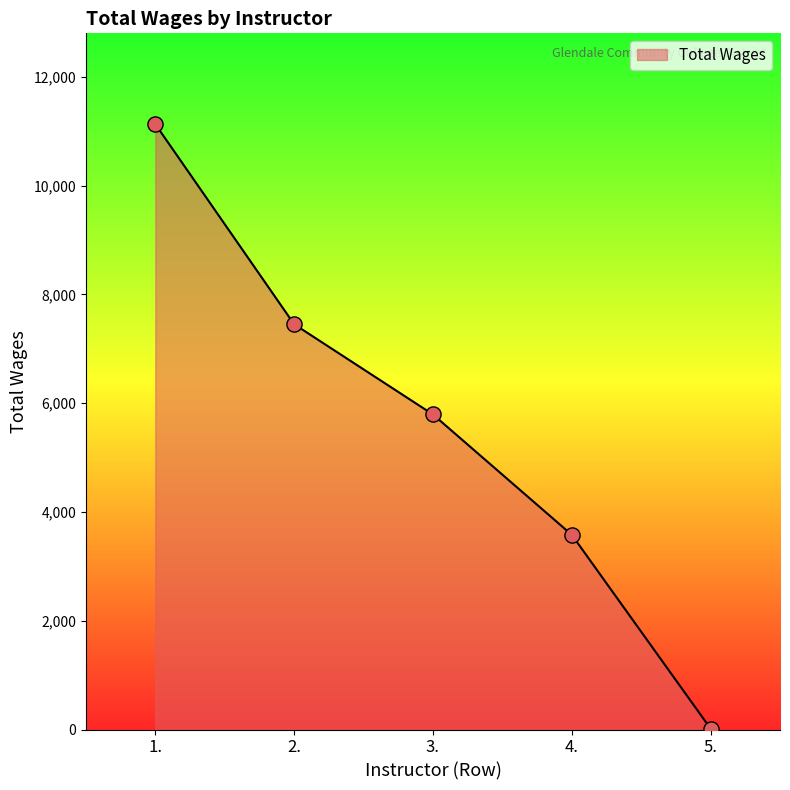

What is the ratio of the value at 1. to the value at 2.?

1.5